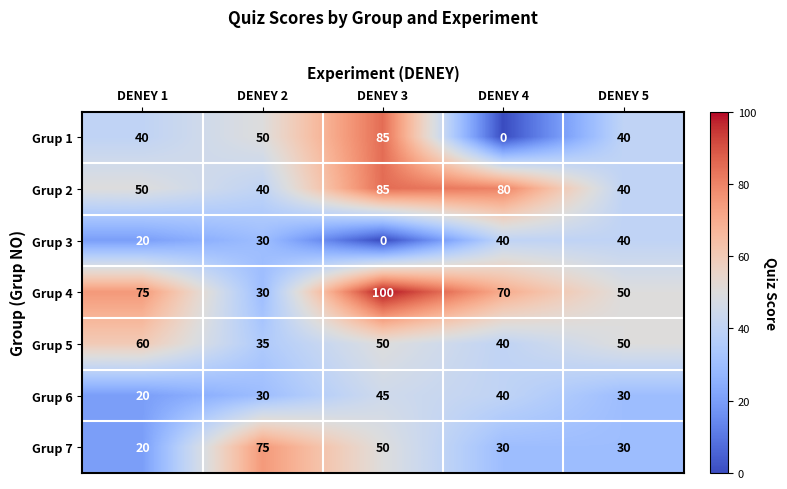

What is the difference between the Grup 2 values at DENEY 4 and DENEY 3?

5